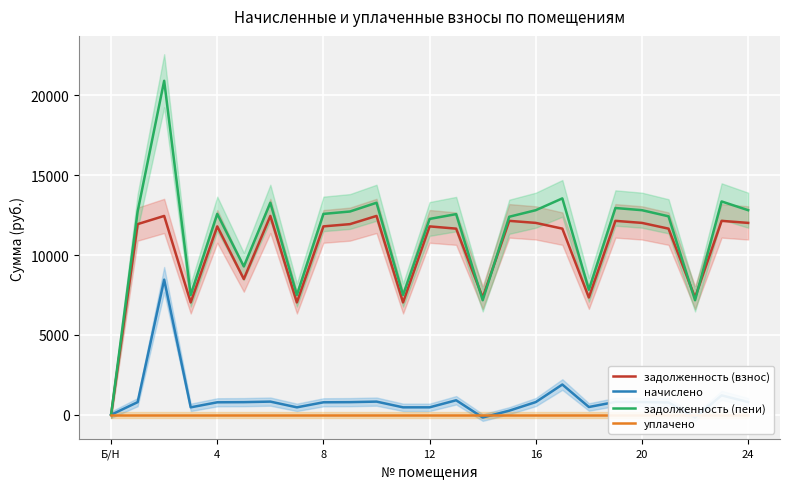

What is the label of the 14th point from the right?

11